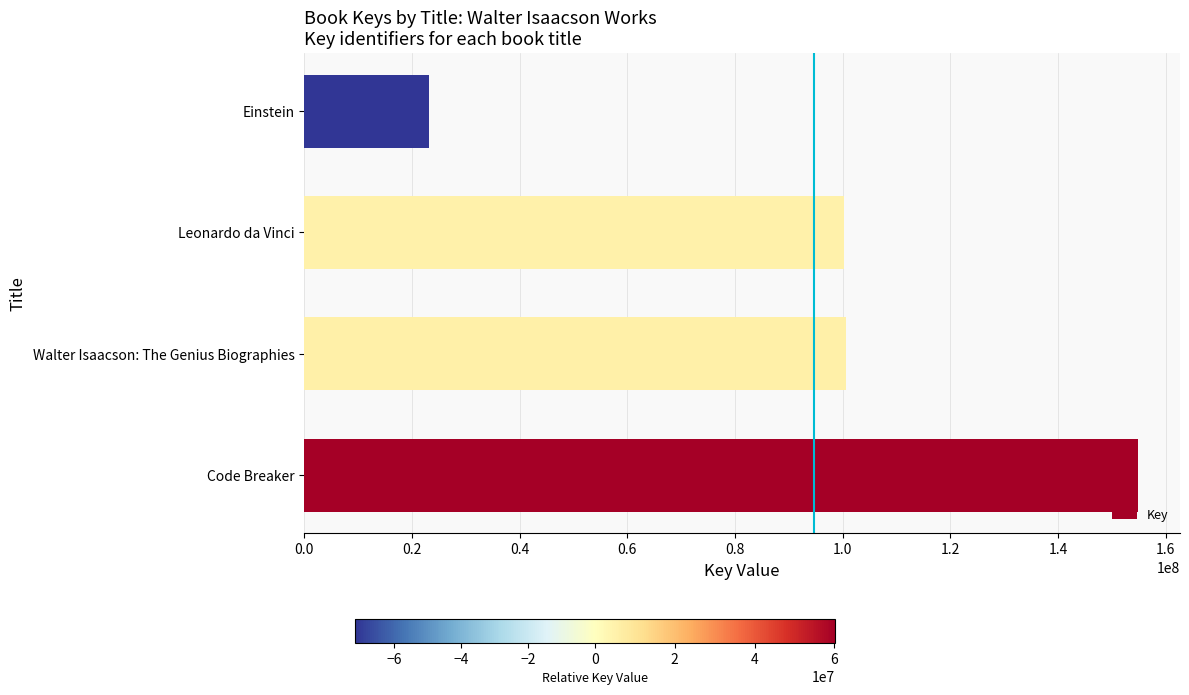

The value at Leonardo da Vinci is 142536871. True or false?

False